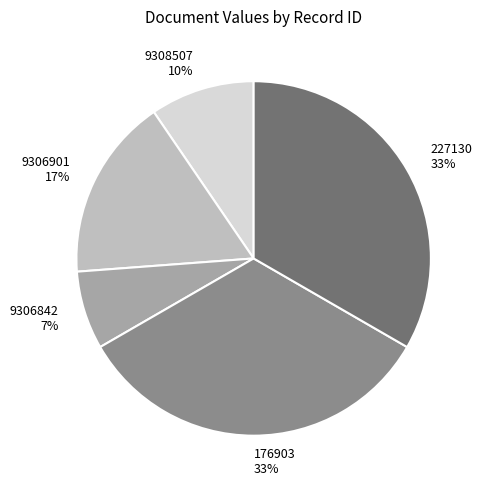

To the nearest percent, what is the difference between the 9306901 and 9306842 slice percentages?

10%